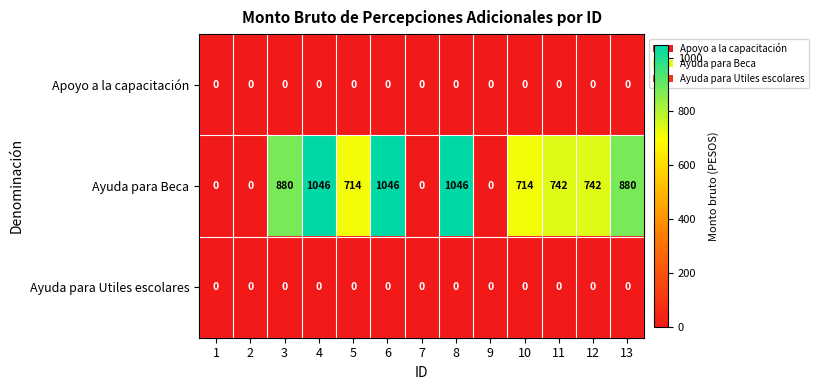

What is the maximum value for Ayuda para Beca?

1046